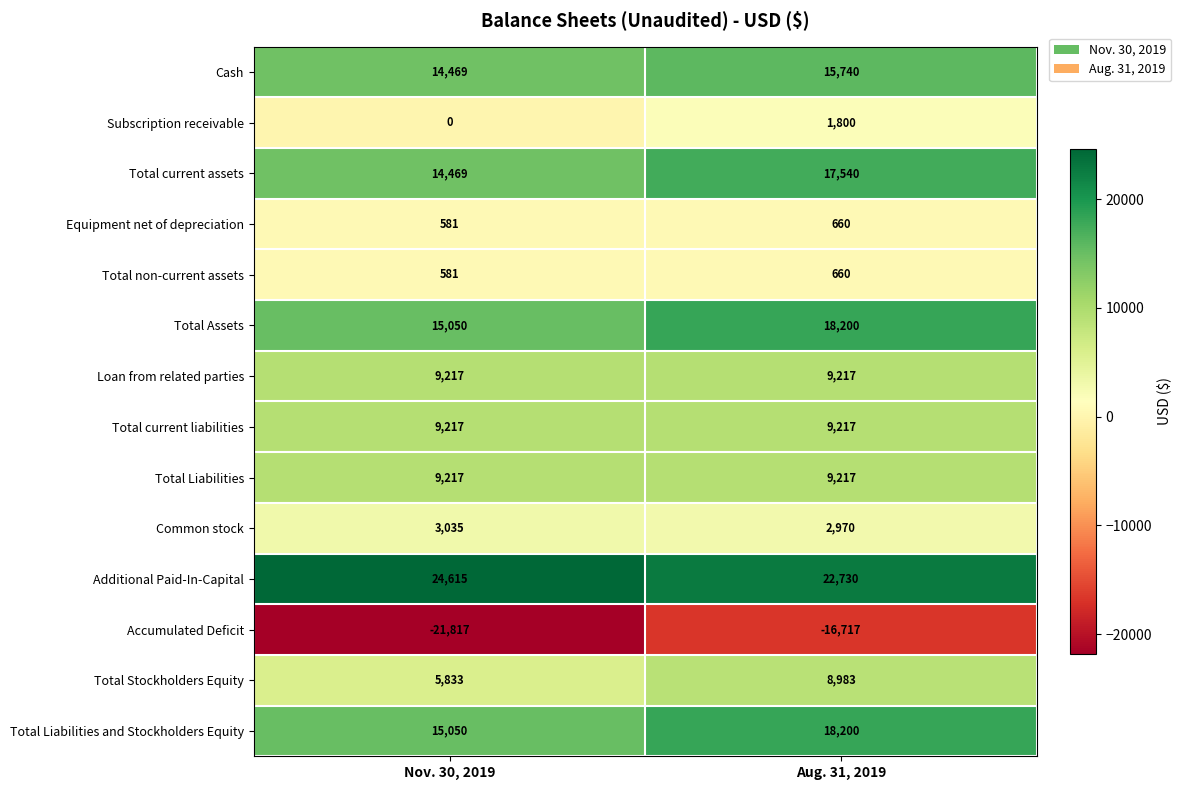

Reading right to left, what are all the values shown in this chart?

Cash: 15740	14469
Subscription receivable: 1800	0
Total current assets: 17540	14469
Equipment net of depreciation: 660	581
Total non-current assets: 660	581
Total Assets: 18200	15050
Loan from related parties: 9217	9217
Total current liabilities: 9217	9217
Total Liabilities: 9217	9217
Common stock: 2970	3035
Additional Paid-In-Capital: 22730	24615
Accumulated Deficit: -16717	-21817
Total Stockholders Equity: 8983	5833
Total Liabilities and Stockholders Equity: 18200	15050